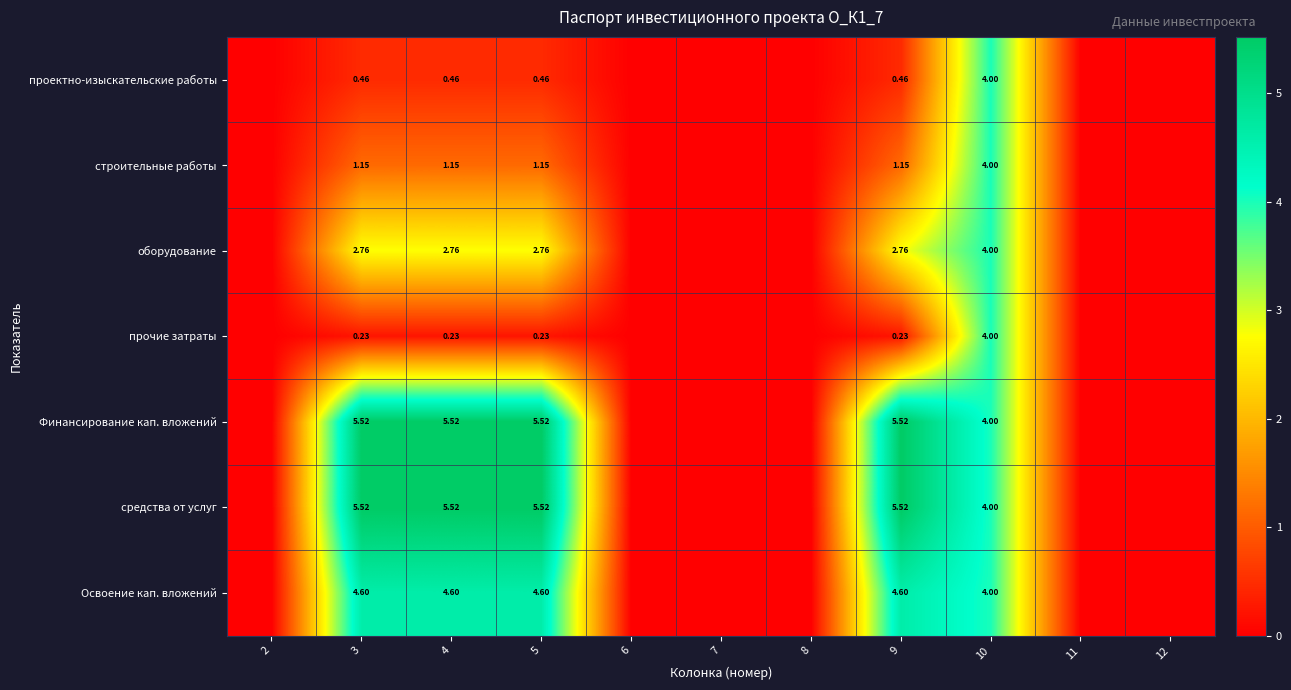

How many data points in средства от услуг are above 0?

5